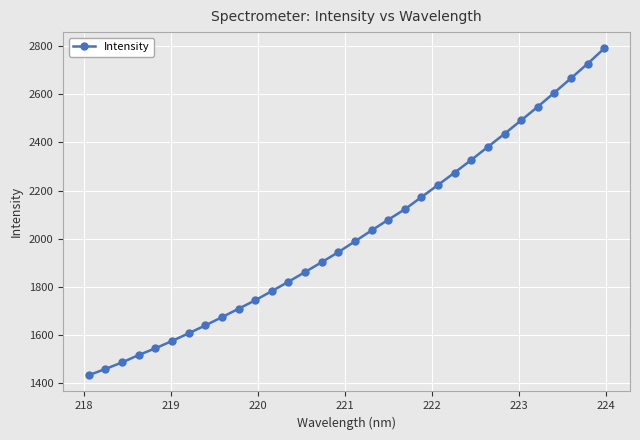

What is the maximum value shown in the chart?

2791.0